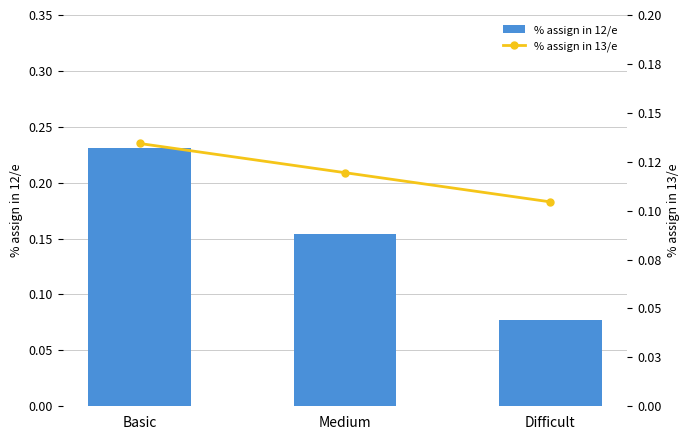

Between Basic and Medium, which series saw the biggest shift?

% assign in 12/e